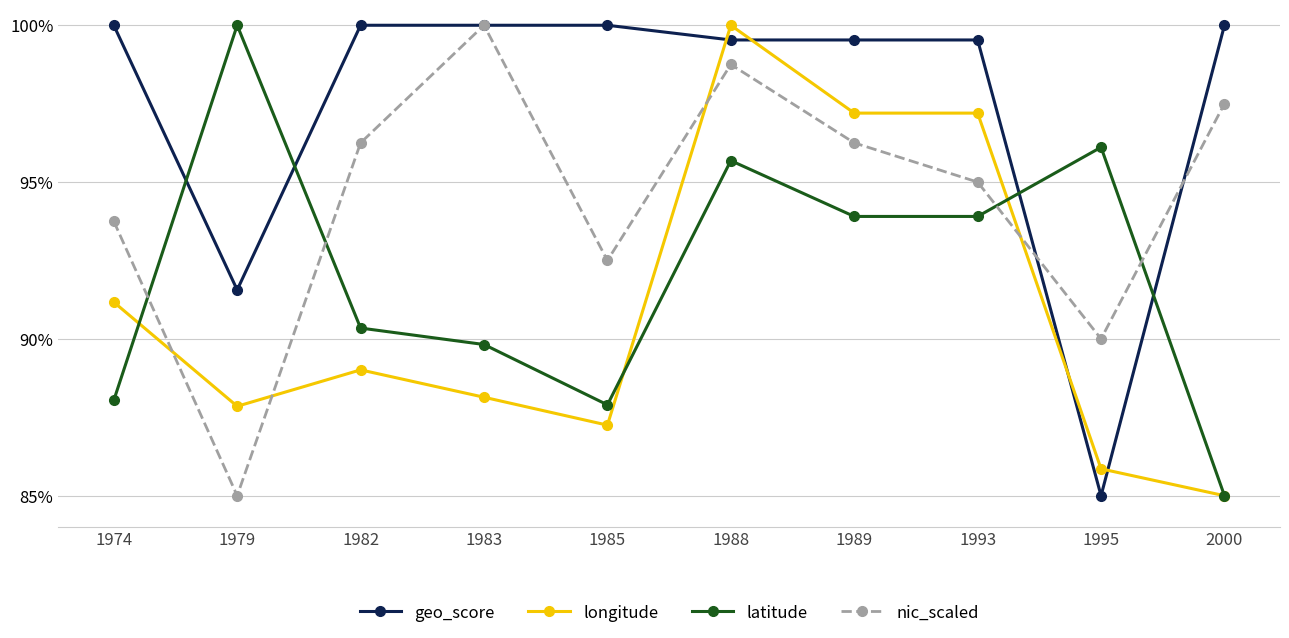

Is this an area chart (filled region under the line)?

No